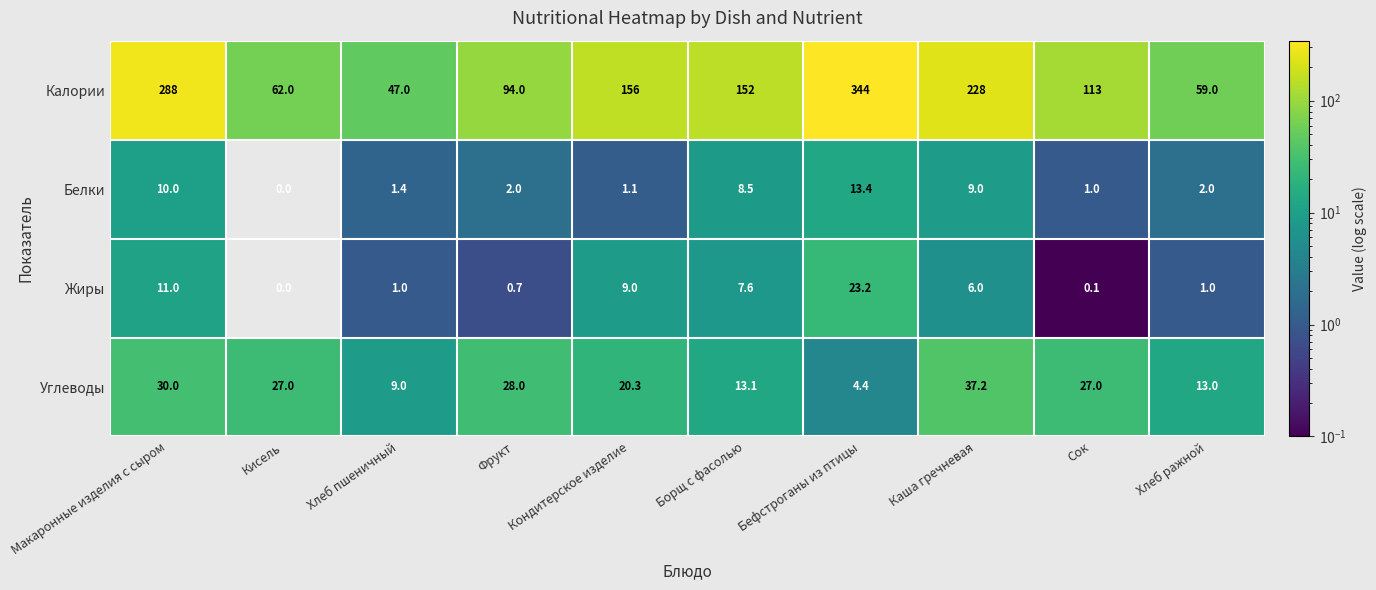

Read the Белки value at Бефстроганы из птицы.

13.4